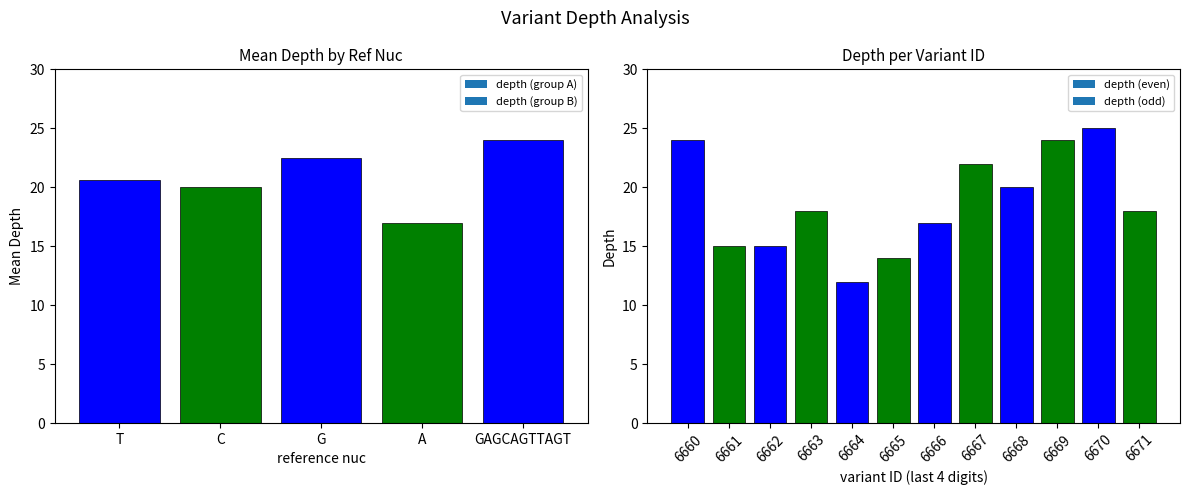

Read the value at 6667, to the nearest 10.

20